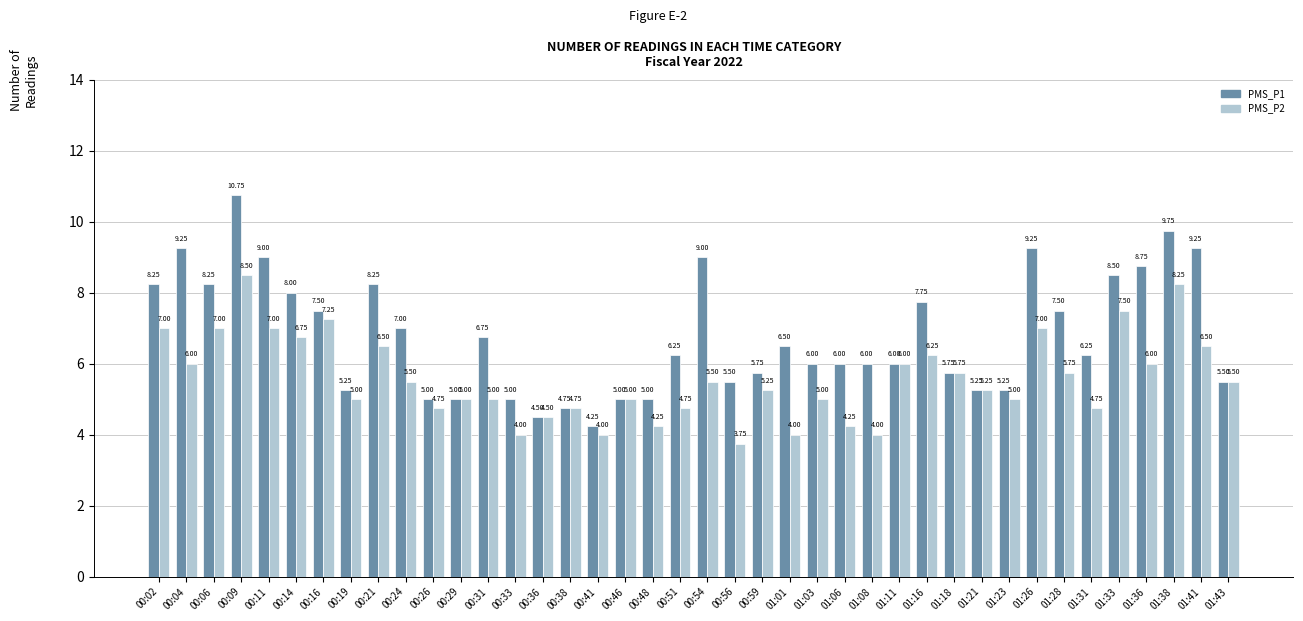

The value of PMS_P2 at 00:11 is 7.0. True or false?

True